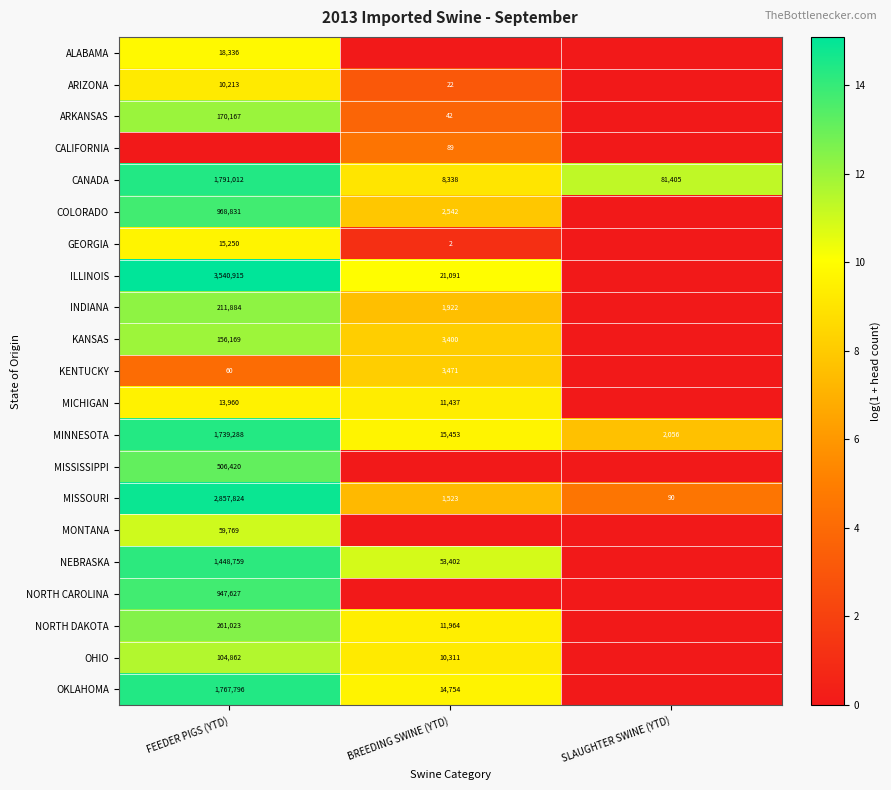

What is the difference between the maximum and minimum values in the CANADA series?

1782674